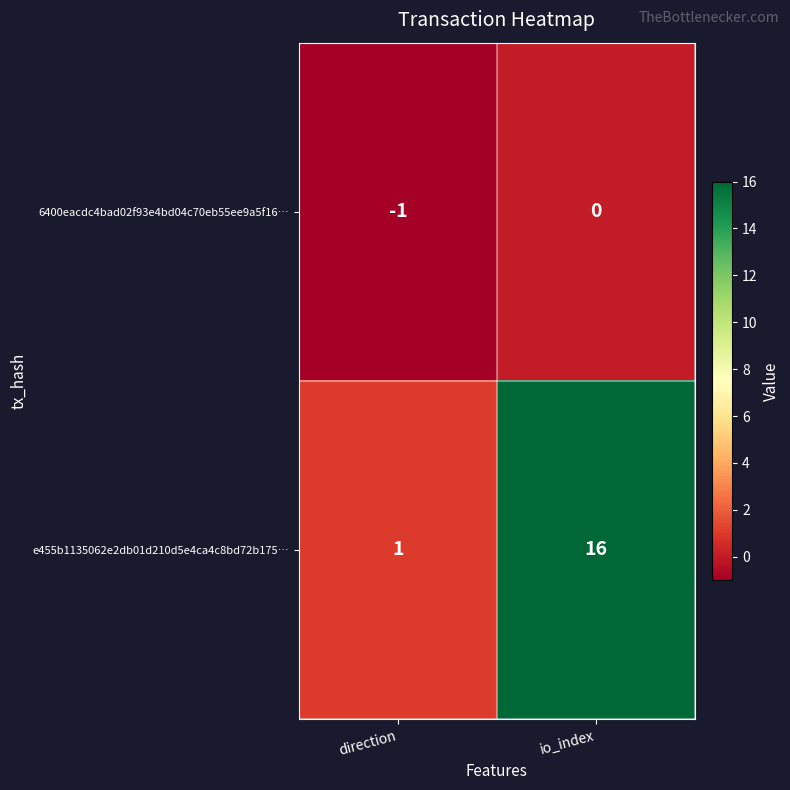

What is the difference between the highest and lowest values at io_index?

16